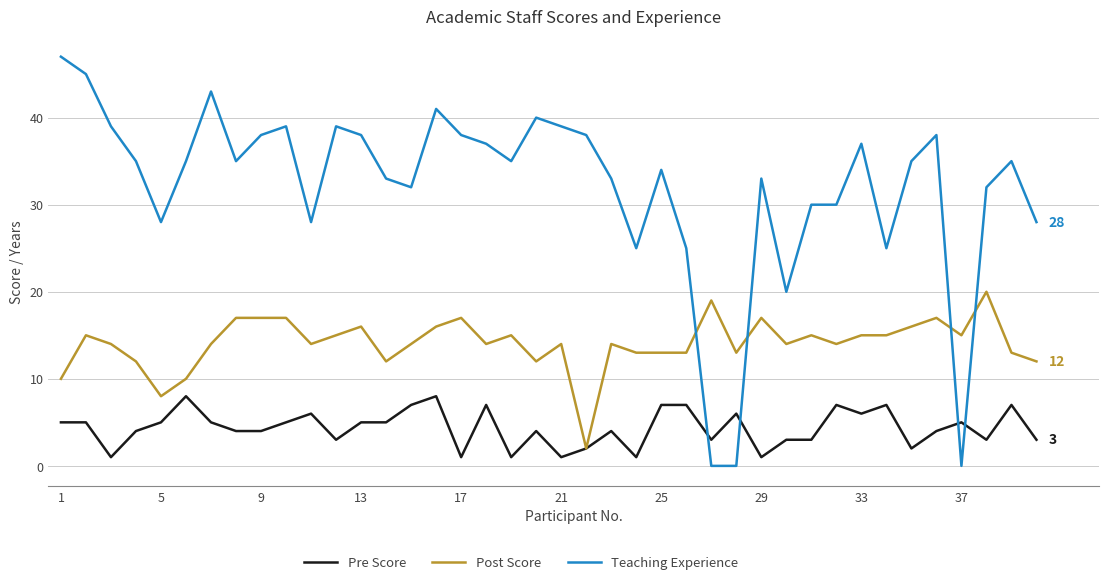

Rank the series by their maximum value, from lowest to highest.

Pre Score, Post Score, Teaching Experience